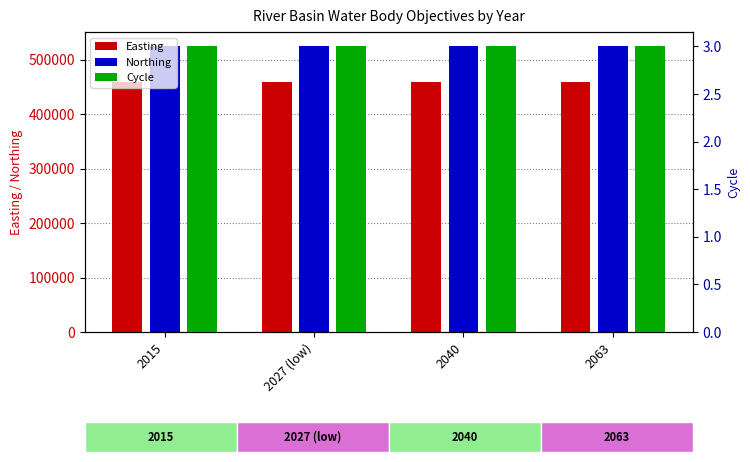

Rank the series by their maximum value, from lowest to highest.

Cycle, Easting, Northing